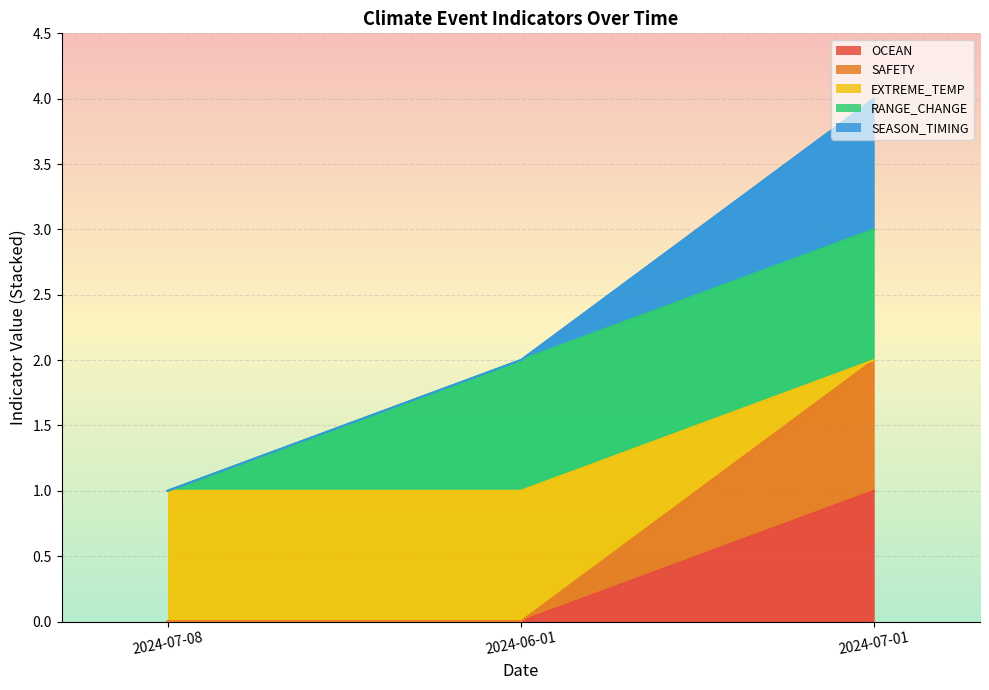

Rank the categories by SAFETY value from lowest to highest.

2024-07-08, 2024-06-01, 2024-07-01